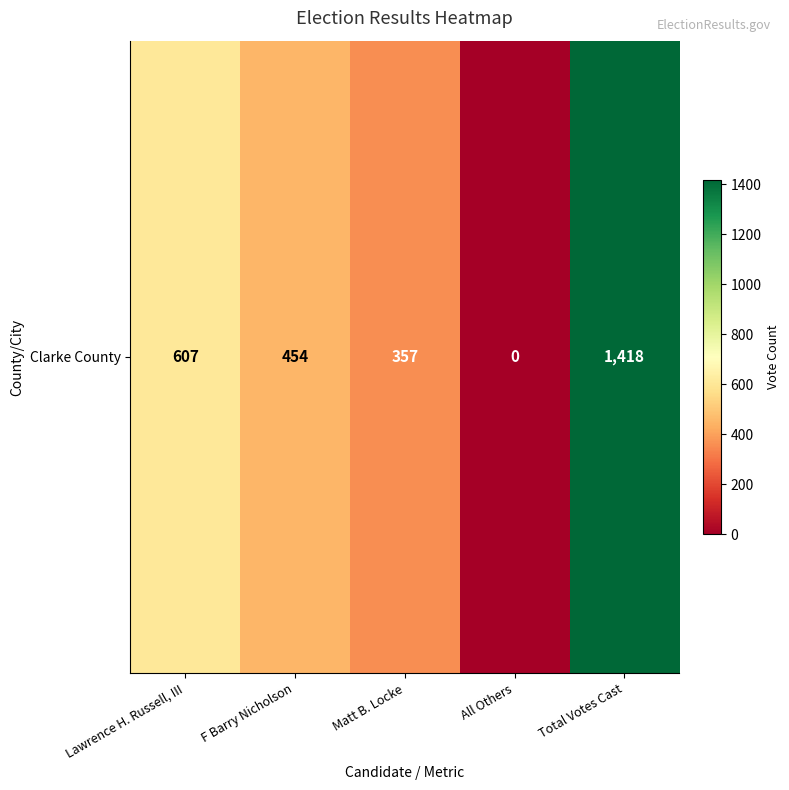

What is the difference between the maximum and second lowest values?

1061